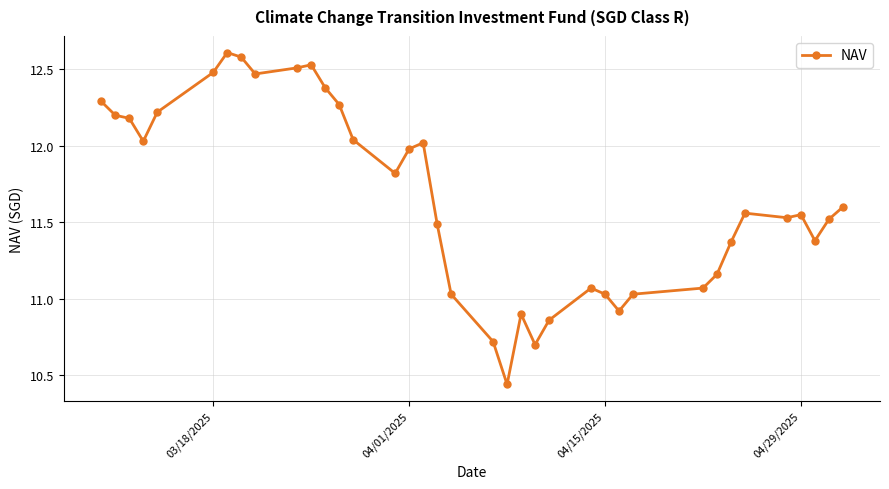

What is the sum of all values?

431.5